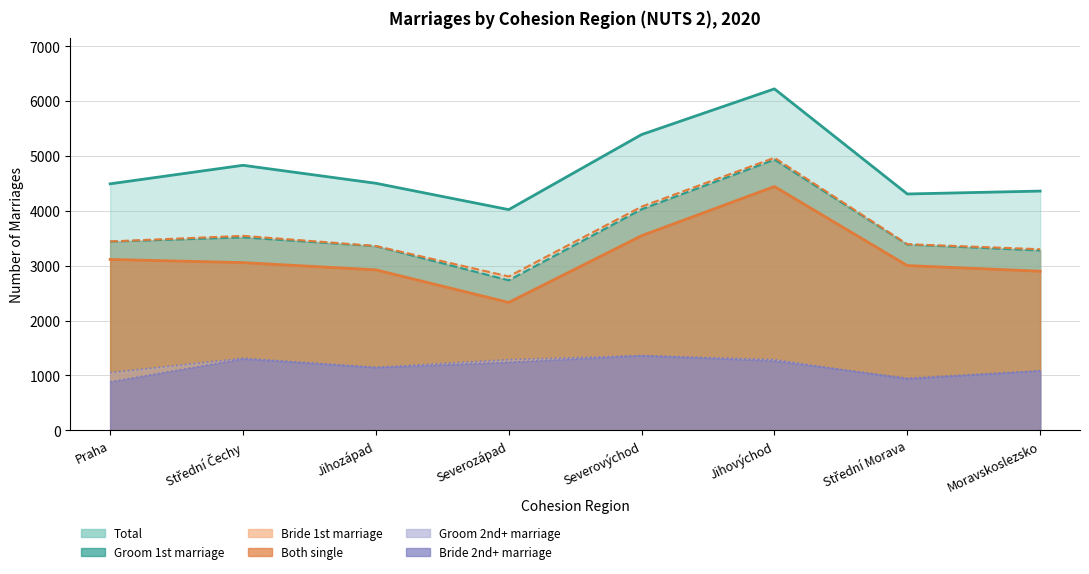

Which series changed the most between Praha and Střední Morava?

Total